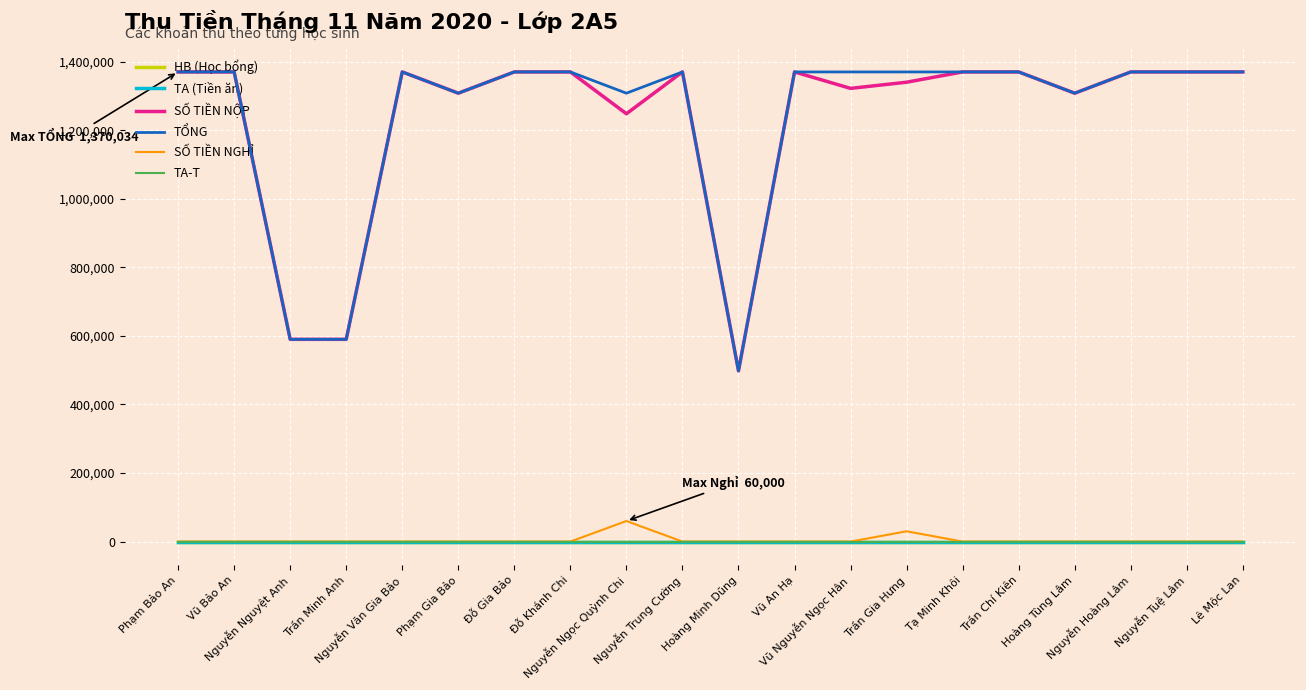

Between Trần Minh Anh and Nguyễn Nguyệt Anh, which is larger?

Trần Minh Anh